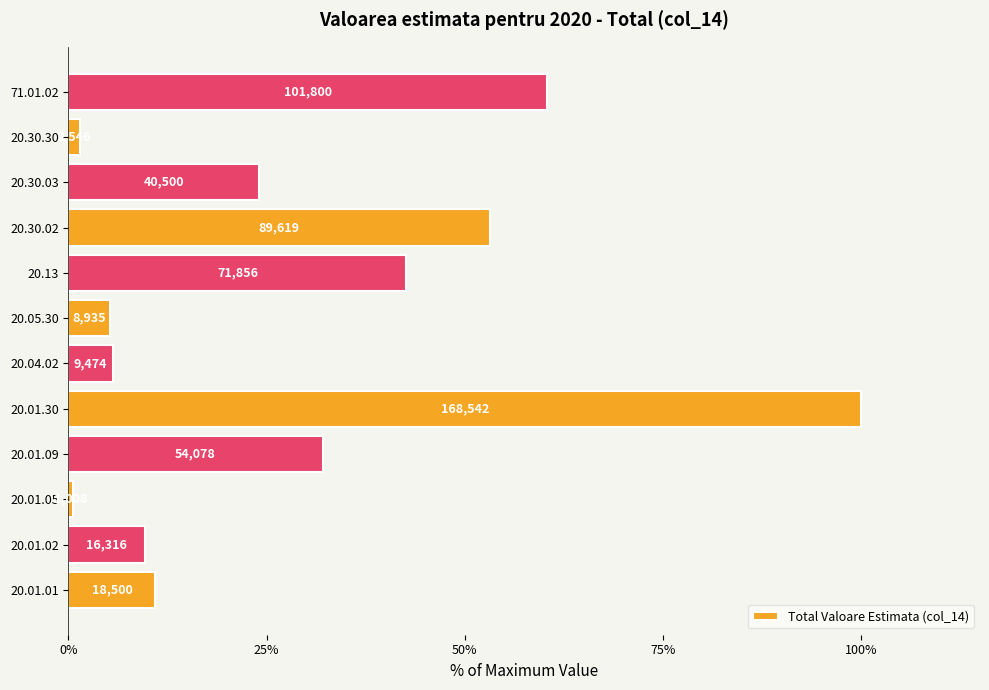

How many bars are there in total?

12